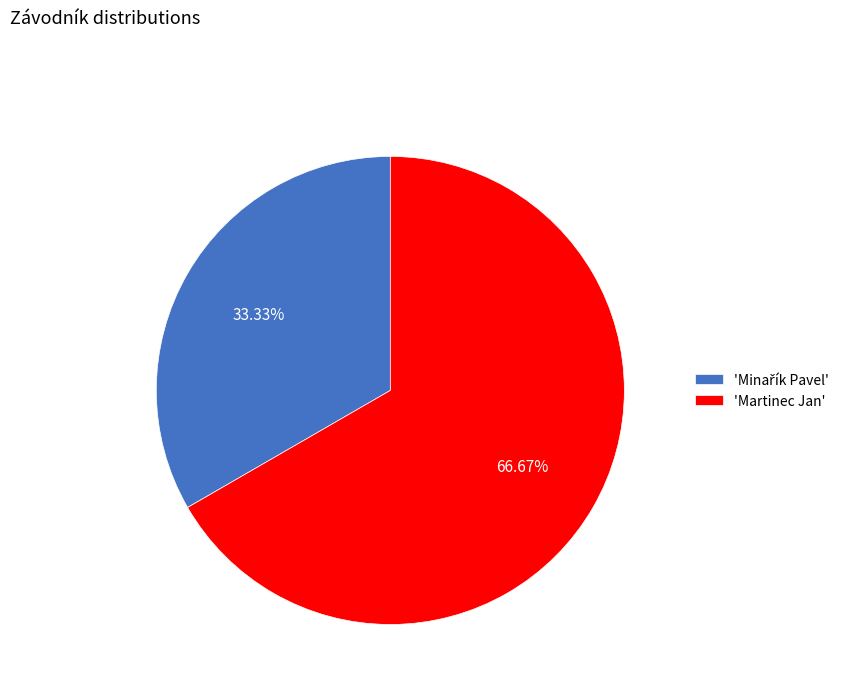

Which category has the biggest portion of the pie?

'Martinec Jan'